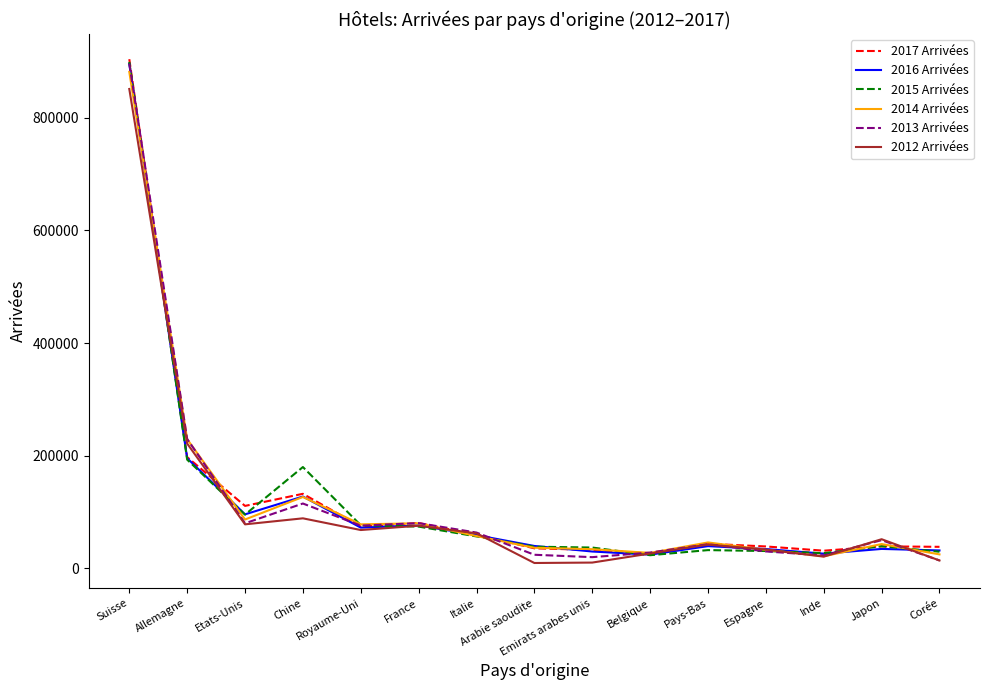

What are all the series names shown in the legend?

2017 Arrivées, 2016 Arrivées, 2015 Arrivées, 2014 Arrivées, 2013 Arrivées, 2012 Arrivées